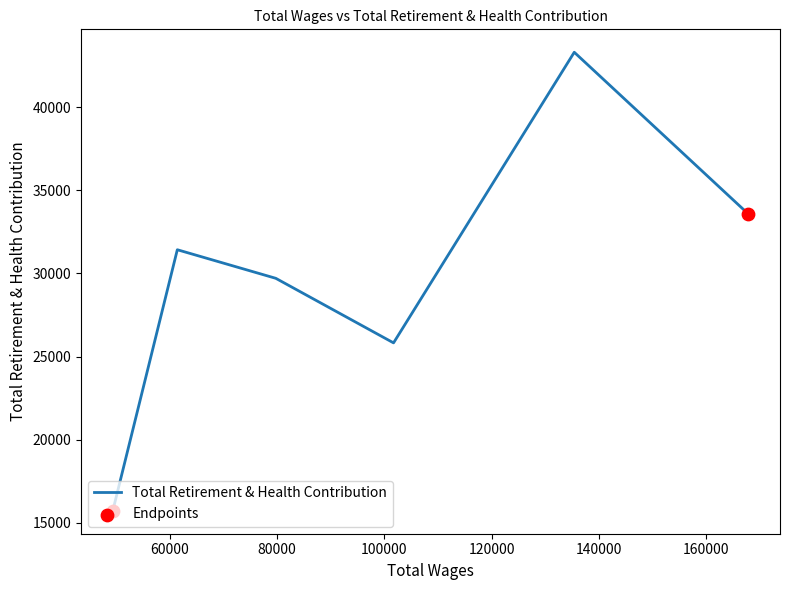

What is the ratio of the value at 135415.0 to the value at 101722.0?

1.7